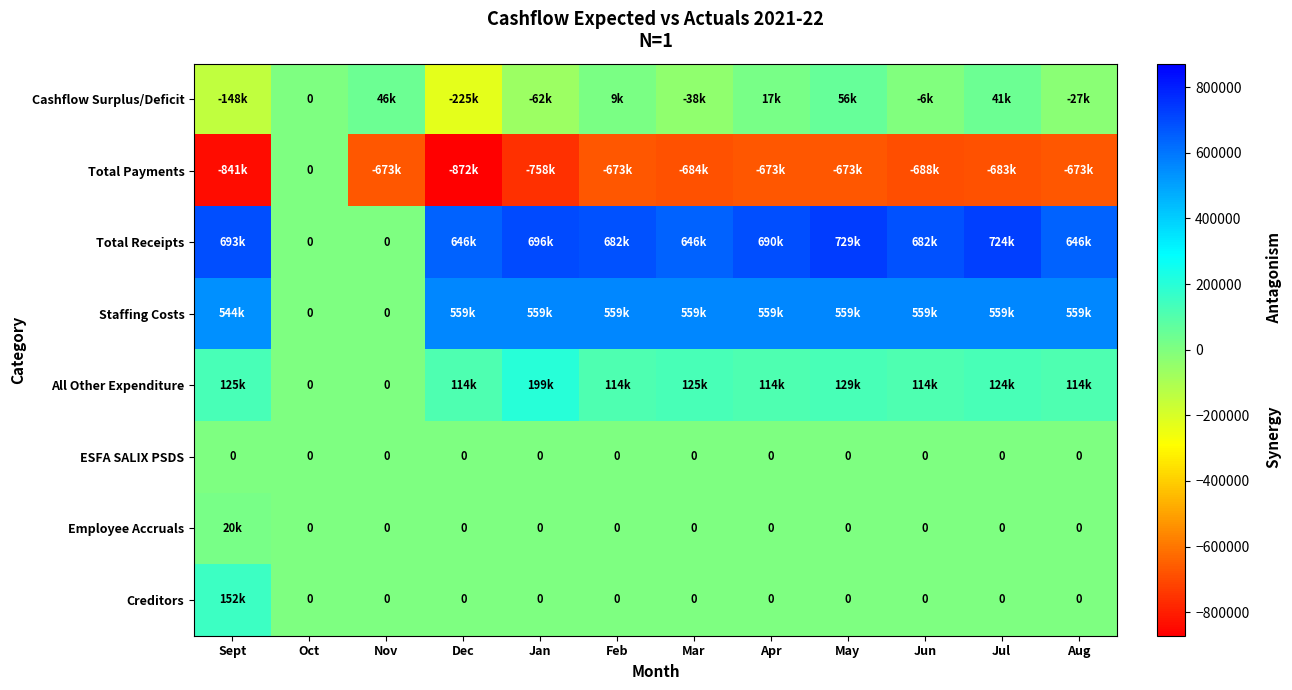

Is it true that ESFA SALIX PSDS equals 0 at Aug?

True